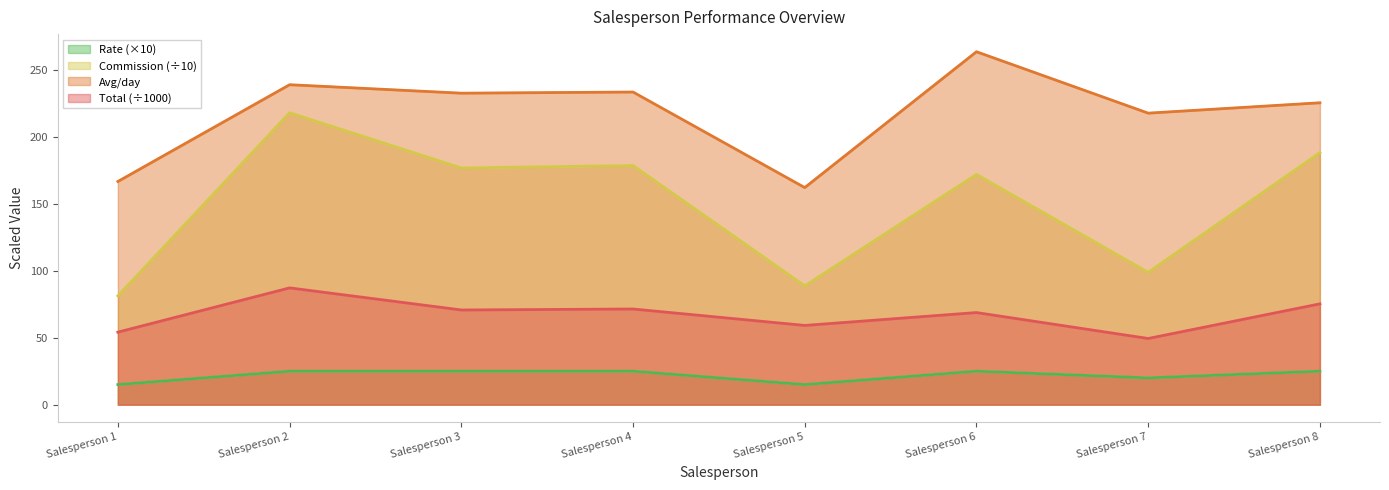

Which series has the largest range (max minus min)?

Commission (÷10)